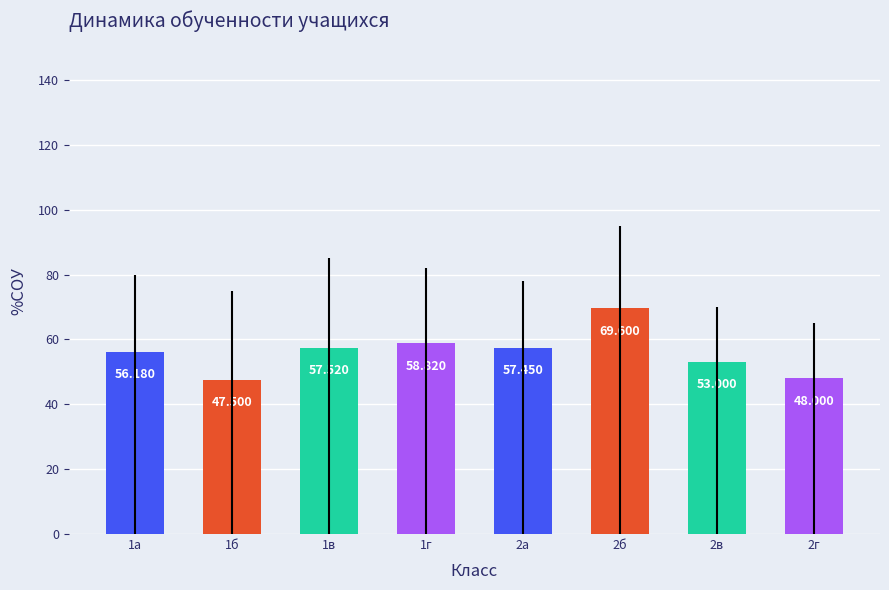

Which has a higher value, 2г or 2в?

2в